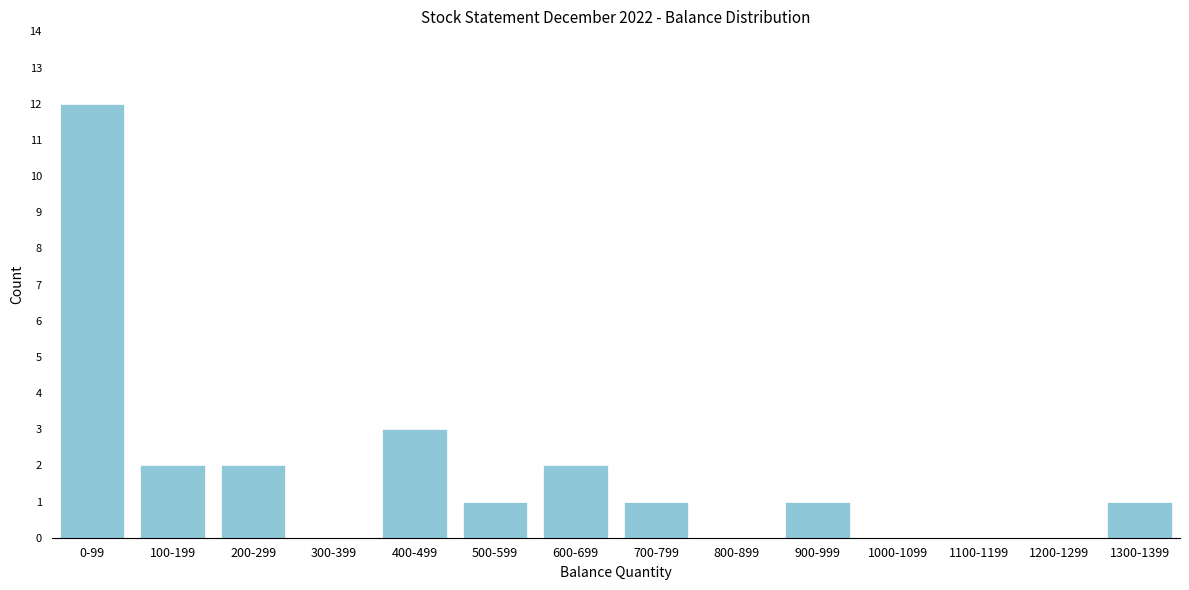

Reading right to left, transcribe all the data shown in this chart.

1300-1399=1	1200-1299=0	1100-1199=0	1000-1099=0	900-999=1	800-899=0	700-799=1	600-699=2	500-599=1	400-499=3	300-399=0	200-299=2	100-199=2	0-99=12